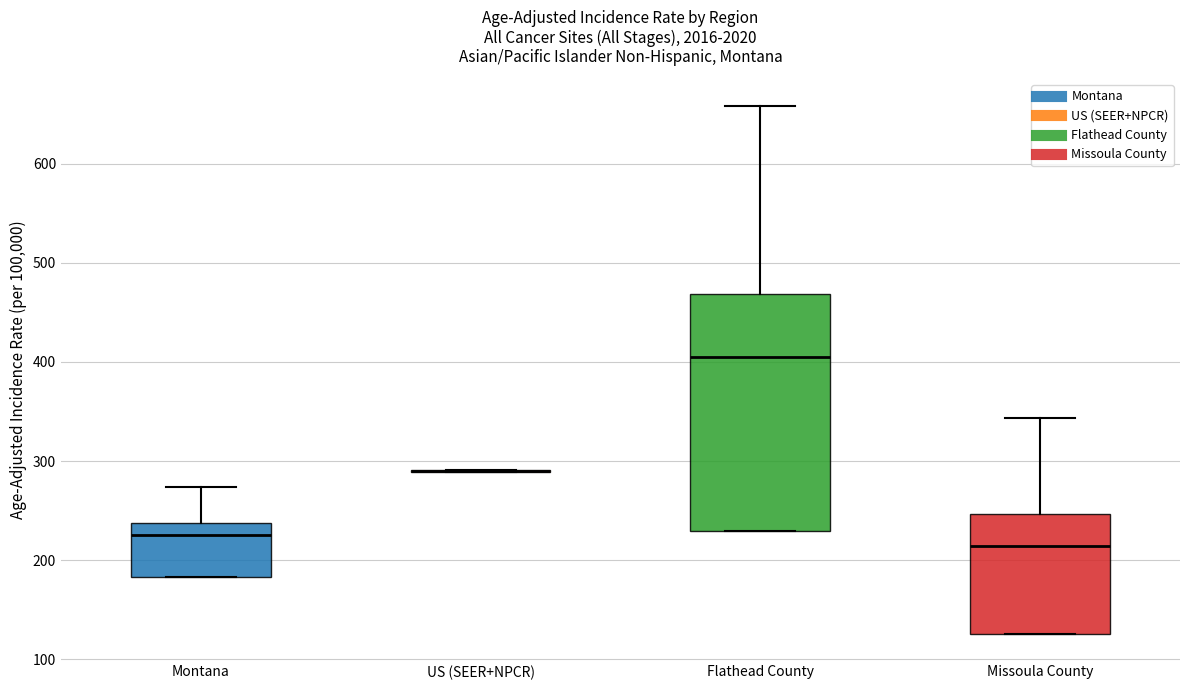

Reading left to right, read every box against the y-axis: the position of its median line, the range the box covers, and the ends of its whiskers. The values are not printed on the chart, so give them approximately, as read against the axis.

Montana: median 230, box 180 to 240, whiskers 180 to 270
US (SEER+NPCR): box collapsed to a line at 290, whiskers 290 to 290
Flathead County: median 410, box 230 to 470, whiskers 230 to 660
Missoula County: median 210, box 130 to 250, whiskers 130 to 340